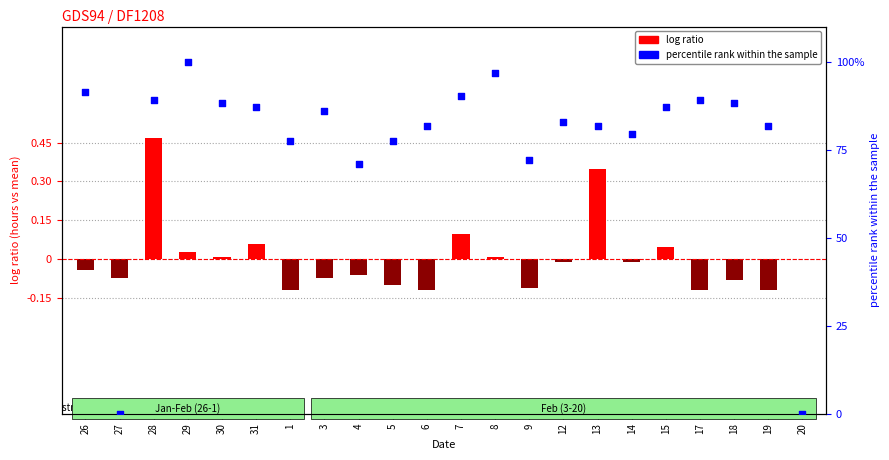

Which series has the widest spread of Y values?

percentile rank within the sample